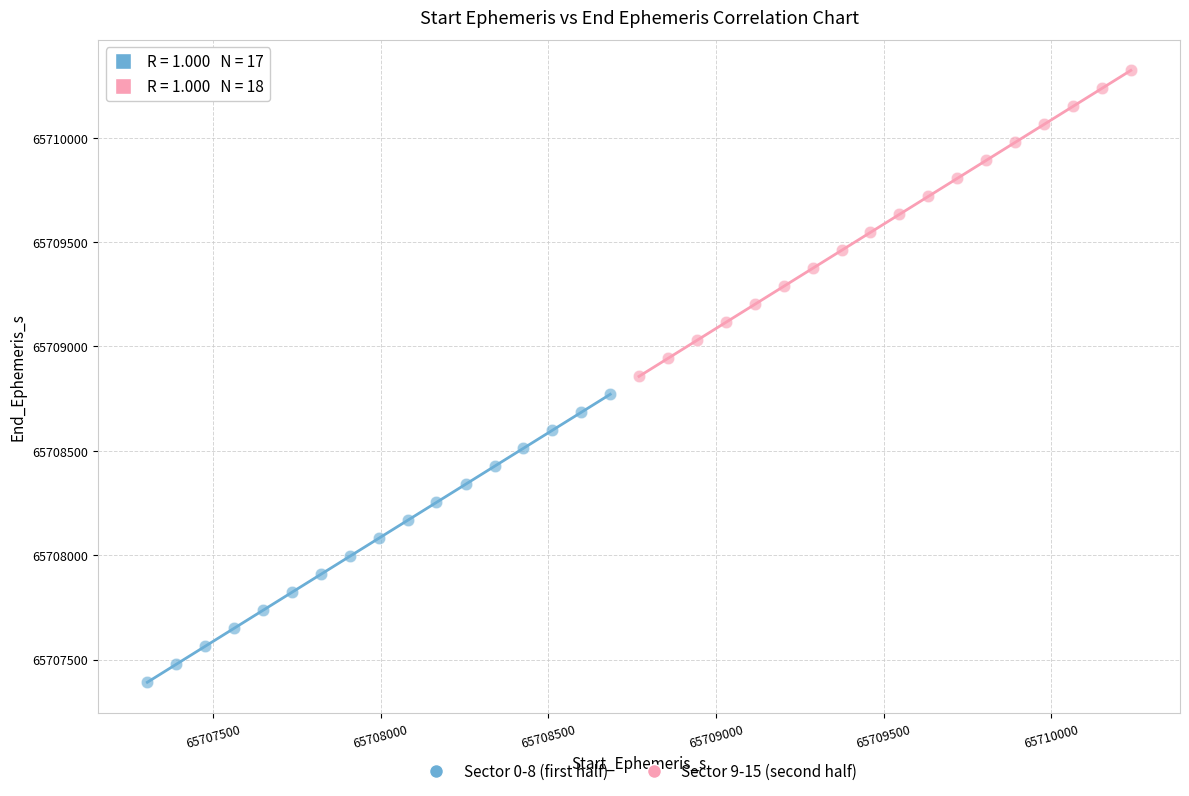

Which series reaches the maximum Y coordinate?

Sector 9-15 (second half)